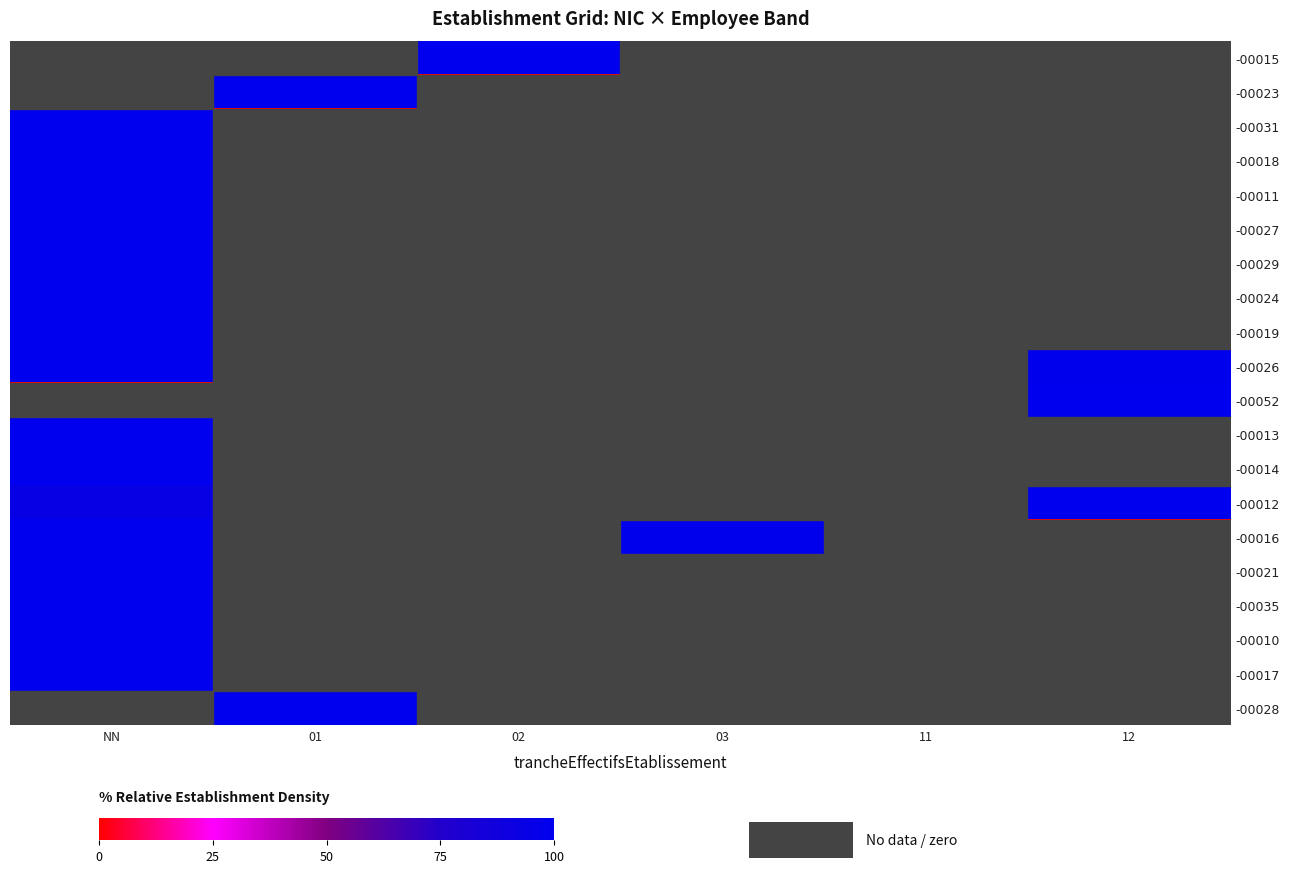

Rank the series at 03 from lowest to highest value.

-00015, -00023, -00031, -00018, -00011, -00027, -00029, -00024, -00019, -00026, -00052, -00013, -00014, -00012, -00021, -00035, -00010, -00017, -00028, -00016